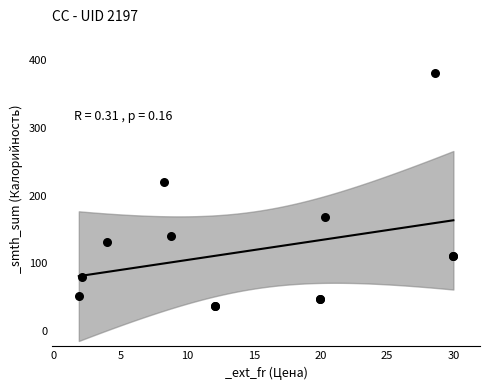

What Y value in the scatter plot is closest to 209?

220